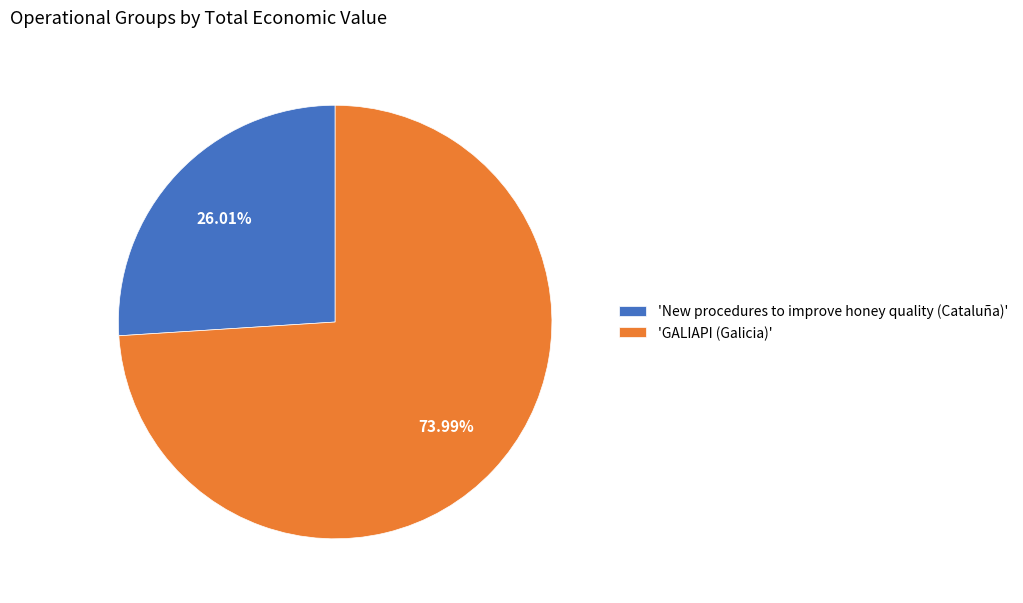

What is the majority slice?

'GALIAPI (Galicia)'